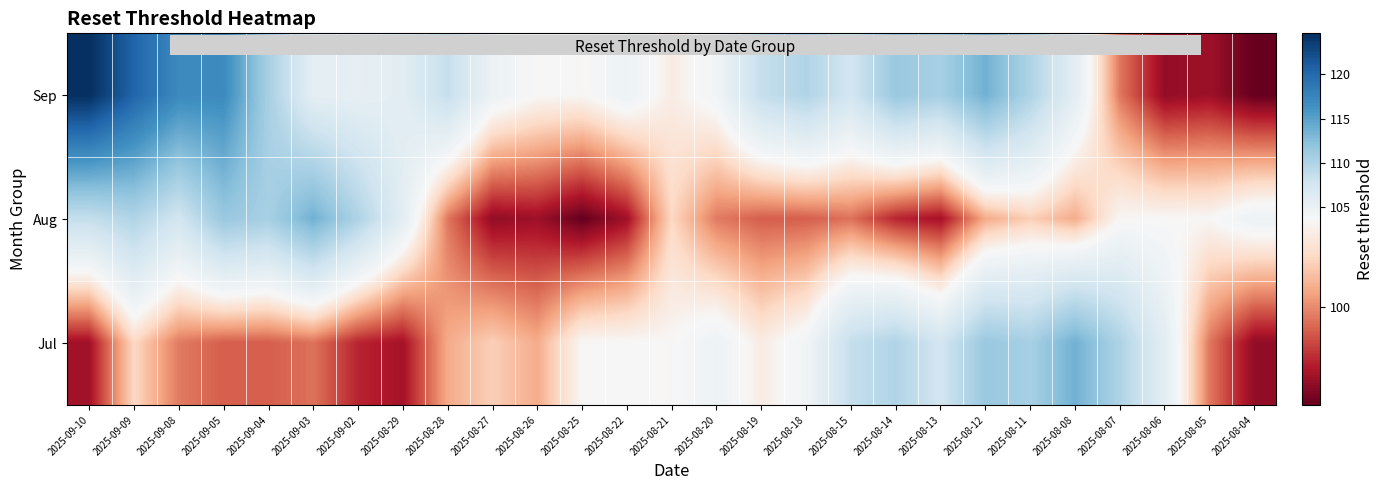

Reading right to left, extract all data points from this chart.

Sep: 2025-08-04=95.9	2025-08-05=97.1	2025-08-06=96.8	2025-08-07=99.6	2025-08-08=105.8	2025-08-11=110.1	2025-08-12=113.7	2025-08-13=110.6	2025-08-14=111.5	2025-08-15=107.6	2025-08-18=110.0	2025-08-19=108.6	2025-08-20=104.3	2025-08-21=103.1	2025-08-22=104.7	2025-08-25=103.6	2025-08-26=103.7	2025-08-27=104.8	2025-08-28=108.6	2025-08-29=105.9	2025-09-02=105.4	2025-09-03=105.7	2025-09-04=110.5	2025-09-05=116.9	2025-09-08=117.0	2025-09-09=120.4	2025-09-10=124.6
Aug: 2025-08-04=104.7	2025-08-05=103.6	2025-08-06=103.7	2025-08-07=103.6	2025-08-08=100.8	2025-08-11=101.8	2025-08-12=100.8	2025-08-13=97.2	2025-08-14=97.7	2025-08-15=99.4	2025-08-18=99.0	2025-08-19=99.0	2025-08-20=99.6	2025-08-21=102.1	2025-08-22=97.1	2025-08-25=95.9	2025-08-26=97.1	2025-08-27=96.8	2025-08-28=99.6	2025-08-29=105.8	2025-09-02=110.1	2025-09-03=113.7	2025-09-04=110.6	2025-09-05=111.5	2025-09-08=107.6	2025-09-09=110.0	2025-09-10=108.6
Jul: 2025-08-04=96.8	2025-08-05=99.6	2025-08-06=105.8	2025-08-07=110.1	2025-08-08=113.7	2025-08-11=110.6	2025-08-12=111.5	2025-08-13=107.6	2025-08-14=110.0	2025-08-15=108.6	2025-08-18=104.3	2025-08-19=103.1	2025-08-20=104.7	2025-08-21=103.6	2025-08-22=103.7	2025-08-25=103.6	2025-08-26=100.8	2025-08-27=101.8	2025-08-28=100.8	2025-08-29=97.2	2025-09-02=97.7	2025-09-03=99.4	2025-09-04=99.0	2025-09-05=99.0	2025-09-08=99.6	2025-09-09=102.1	2025-09-10=97.1